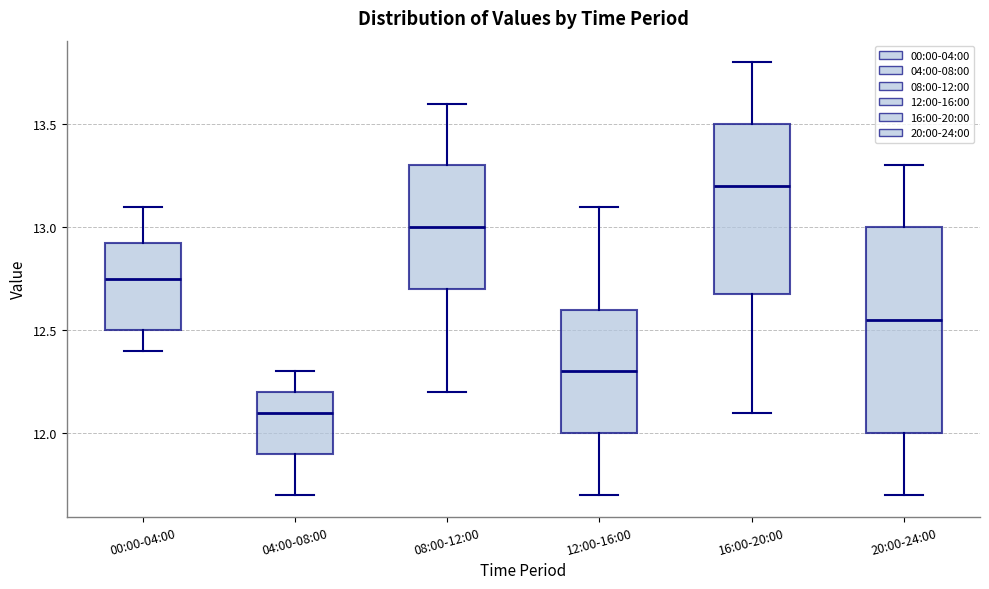

Reading left to right, transcribe this box plot: for each box, give where its median line is, the range the box spans, and where its two whiskers end, as read against the y-axis. The values are not printed on the chart, so give them approximately, as read against the axis.

00:00-04:00: median 12.75, box 12.50 to 12.95, whiskers 12.40 to 13.10
04:00-08:00: median 12.10, box 11.90 to 12.20, whiskers 11.70 to 12.30
08:00-12:00: median 13.00, box 12.70 to 13.30, whiskers 12.20 to 13.60
12:00-16:00: median 12.30, box 12.00 to 12.60, whiskers 11.70 to 13.10
16:00-20:00: median 13.20, box 12.70 to 13.50, whiskers 12.10 to 13.80
20:00-24:00: median 12.55, box 12.00 to 13.00, whiskers 11.70 to 13.30